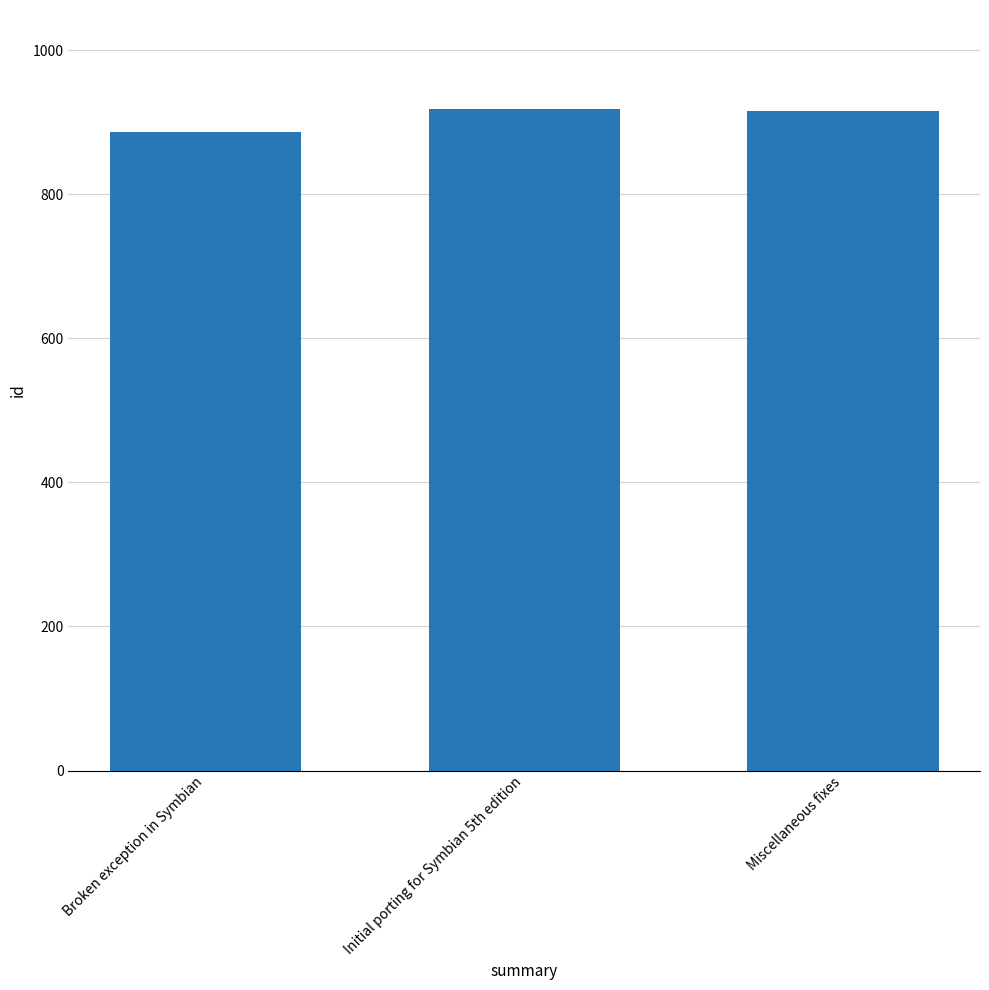

What is the change in value from Broken exception in Symbian to Initial porting for Symbian 5th edition?

+32